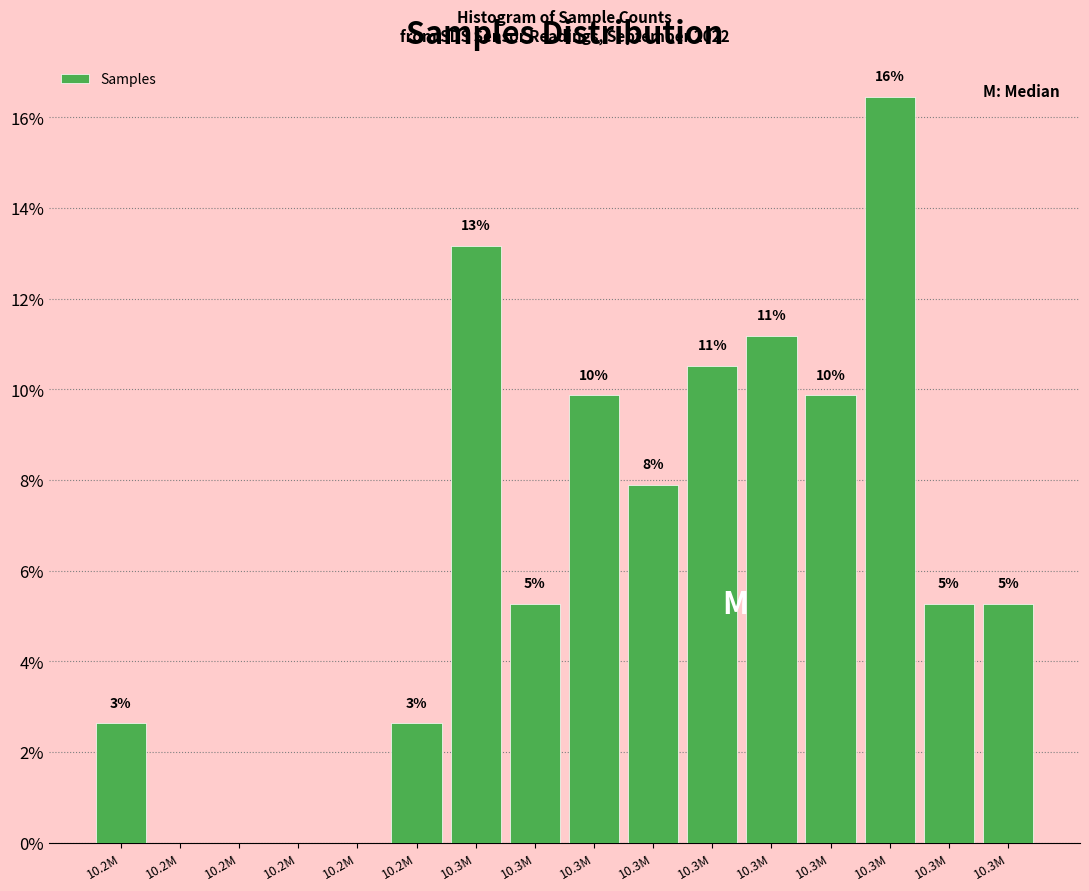

Are the bars horizontal?

No